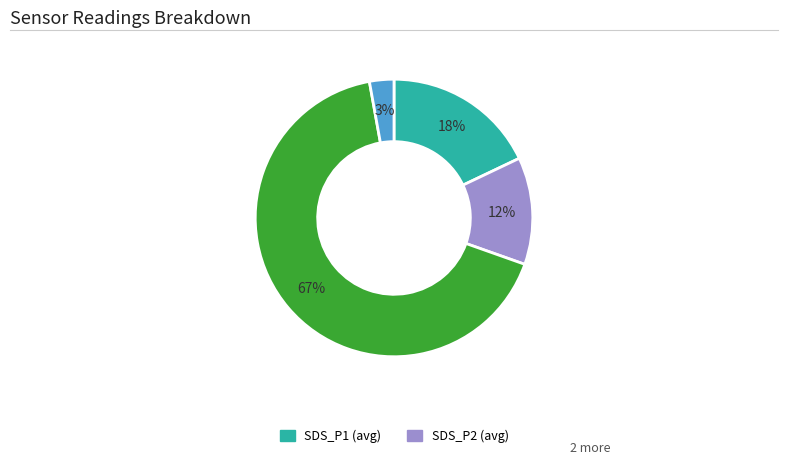

To the nearest percent, what is the average slice percentage?

25%